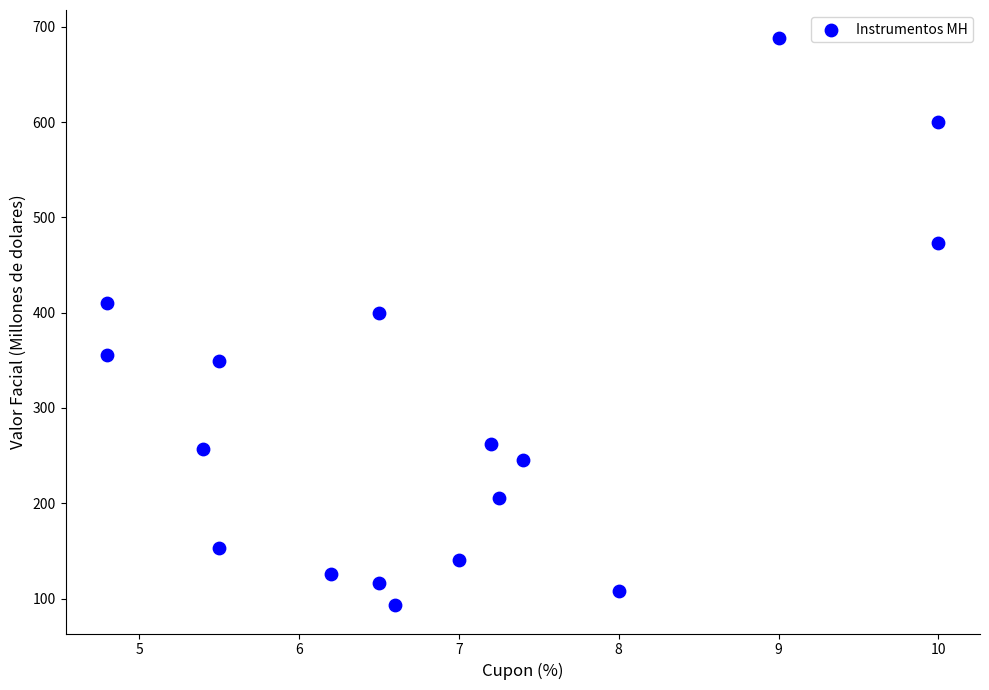

What Y value in the scatter plot is closest to 390?

400.0